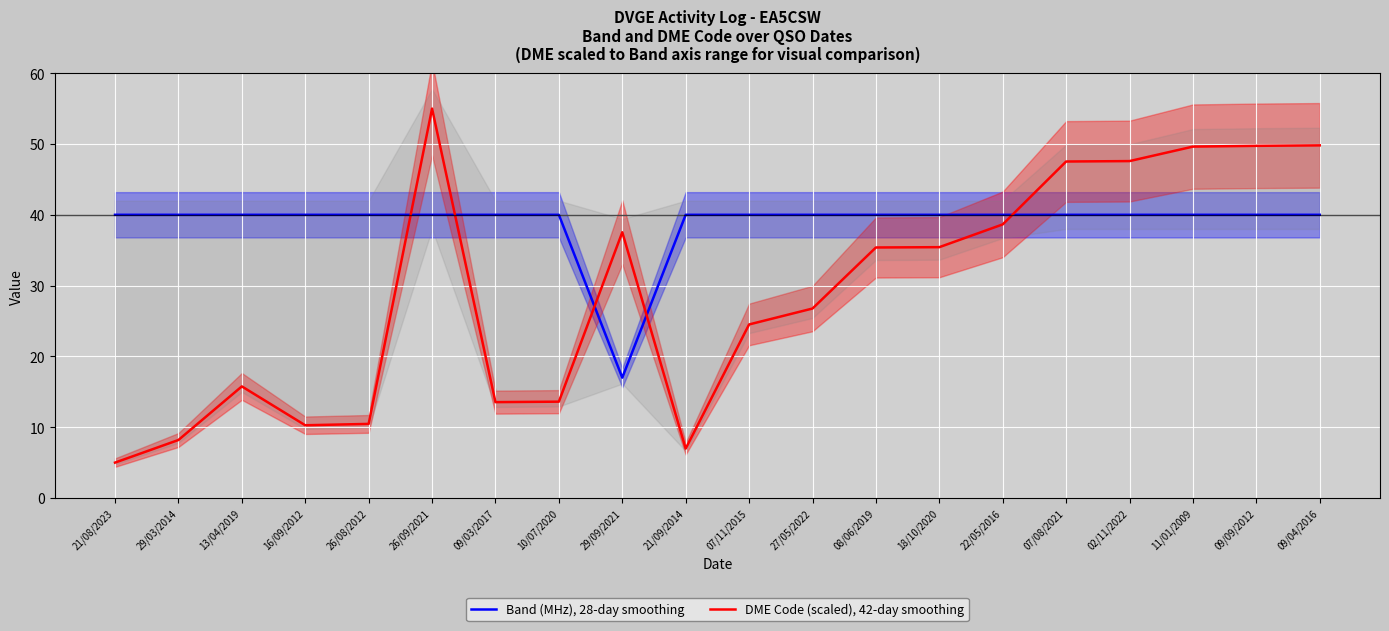

True or false: Band (MHz), 28-day smoothing has a value of 40.0 at 09/04/2016.

True